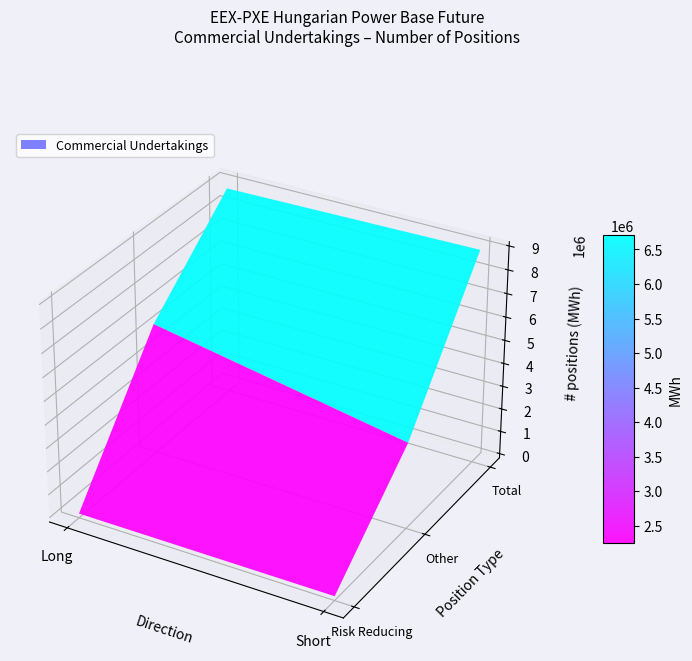

At which category is the sum across all series the highest?

Total